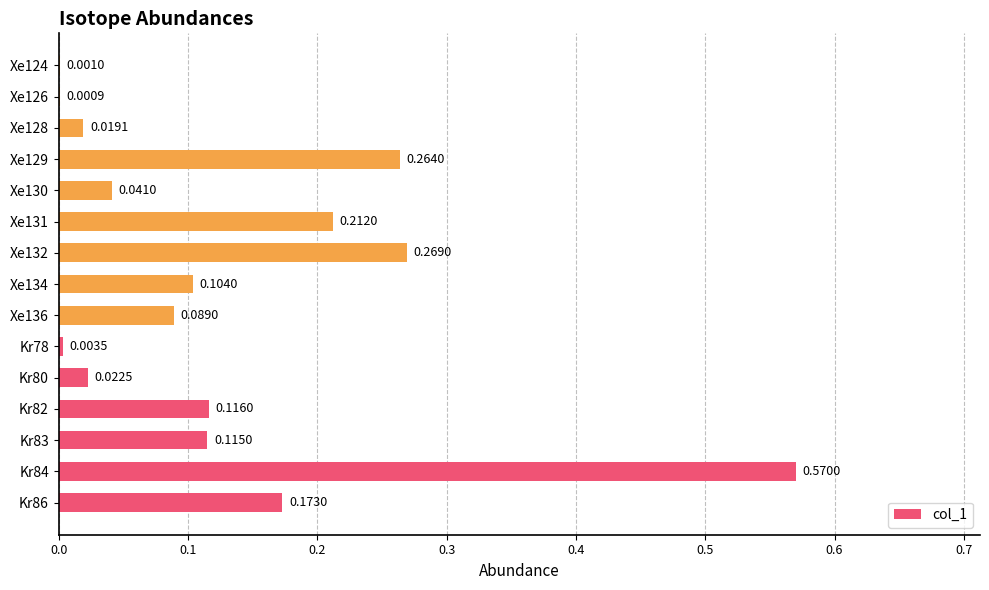

Between Xe136 and Kr86, which is larger?

Kr86